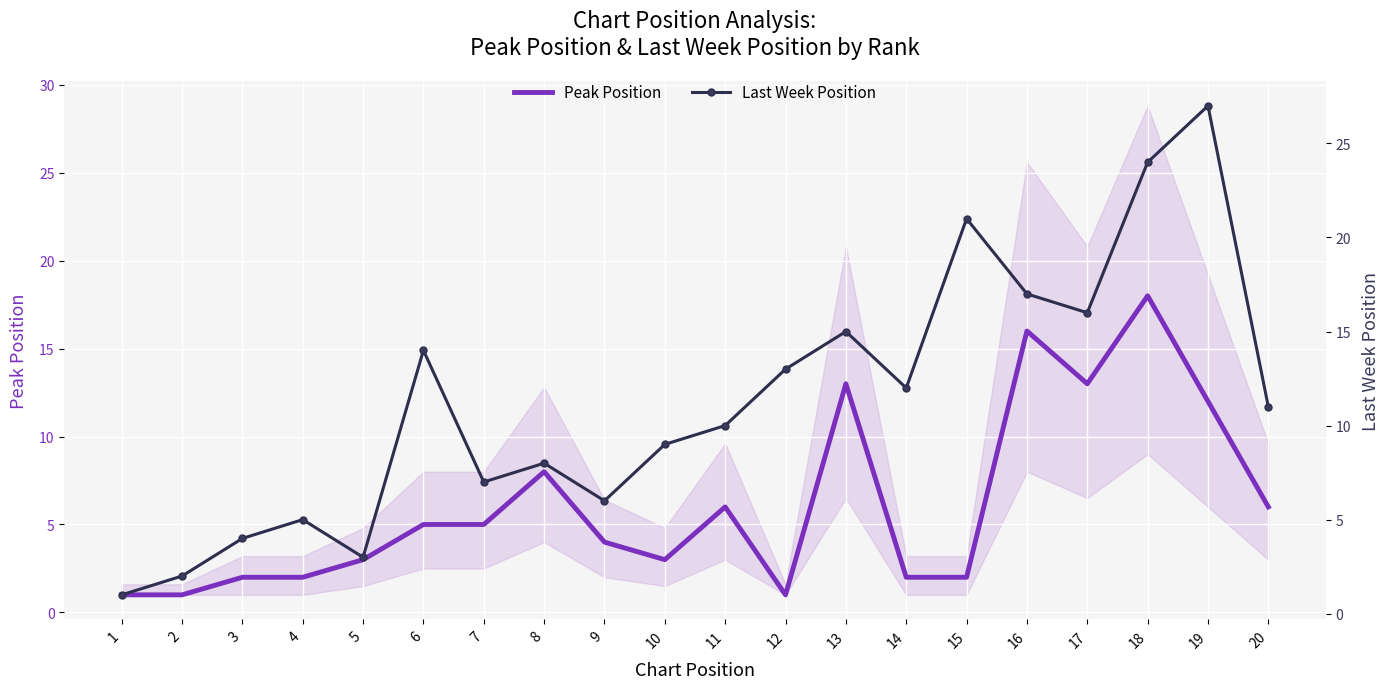

Reading right to left, what are all the values shown in this chart?

Peak Position: 6	12	18	13	16	2	2	13	1	6	3	4	8	5	5	3	2	2	1	1
Last Week Position: 11	27	24	16	17	21	12	15	13	10	9	6	8	7	14	3	5	4	2	1